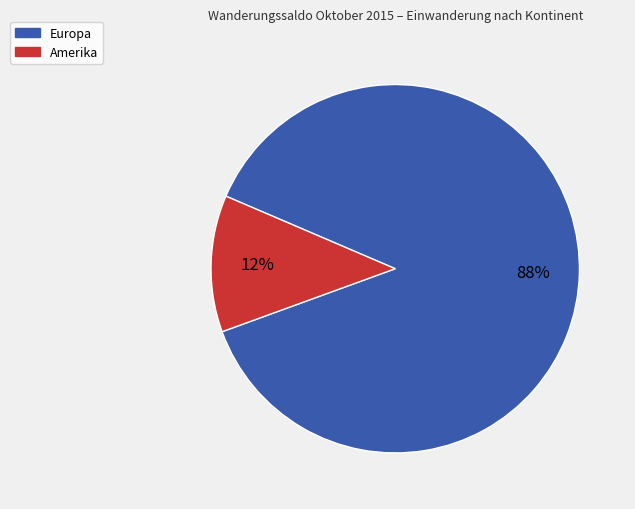

To the nearest percent, what is the average slice percentage?

50%